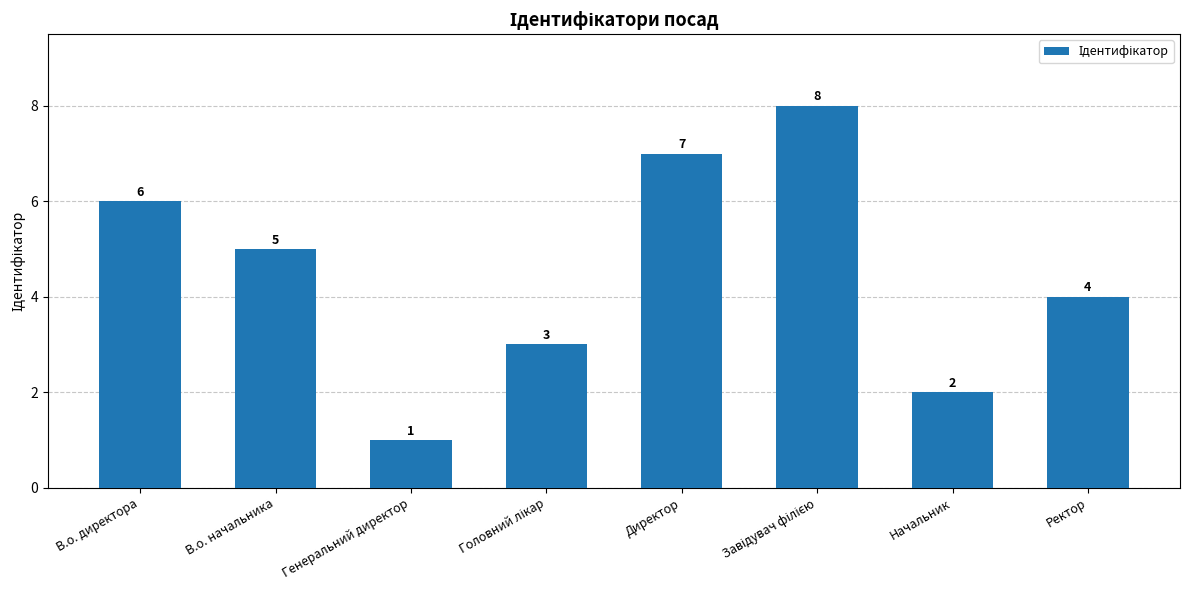

What is the difference between the values at Генеральний директор and Ректор?

3